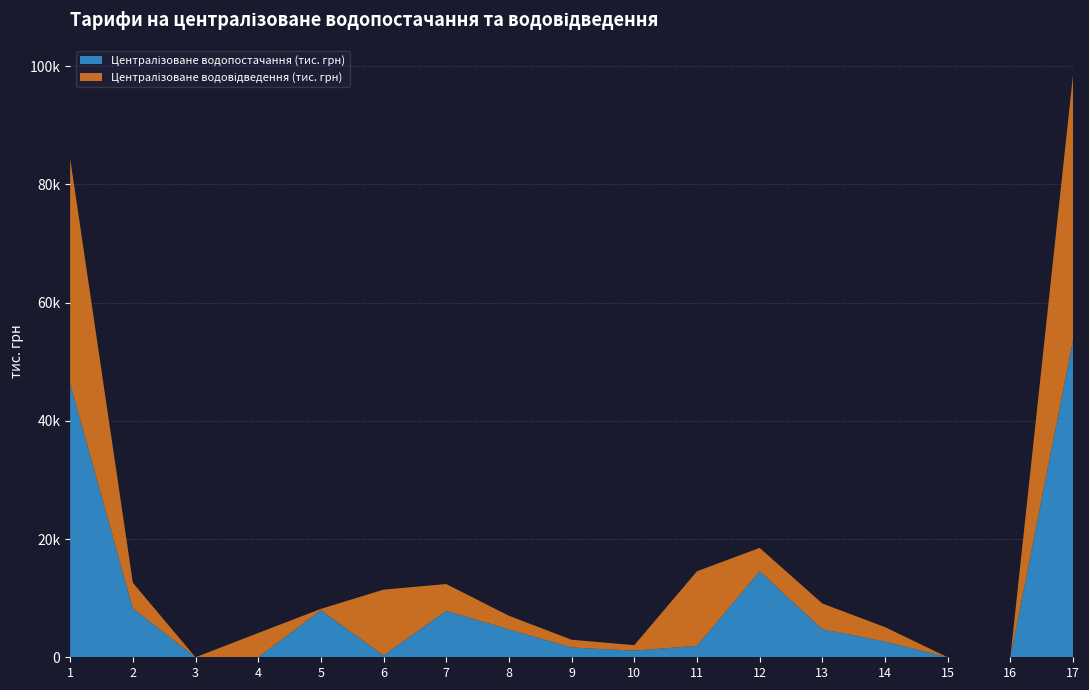

Reading left to right, transcribe all the data shown in this chart.

Централізоване водопостачання (тис. грн): 1=46290.0	2=8272.5	3=0.0	4=0.0	5=7954.2	6=318.3	7=7844.5	8=4713.7	9=1651.6	10=1127.9	11=1934.2	12=14553.3	13=4732.5	14=2652.9	15=0.0	16=0.0	17=53675.3
Централізоване водовідведення (тис. грн): 1=38100.1	2=4338.5	3=0.0	4=4107.4	5=231.0	6=11125.3	7=4545.3	8=2307.9	9=1315.2	10=922.2	11=12615.1	12=3952.4	13=4365.6	14=2447.2	15=0.0	16=0.0	17=44912.9